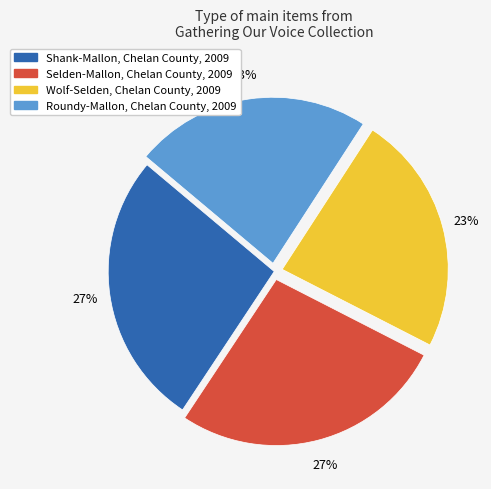

Does Wolf-Selden, Chelan County, 2009 represent more than half of the total?

No